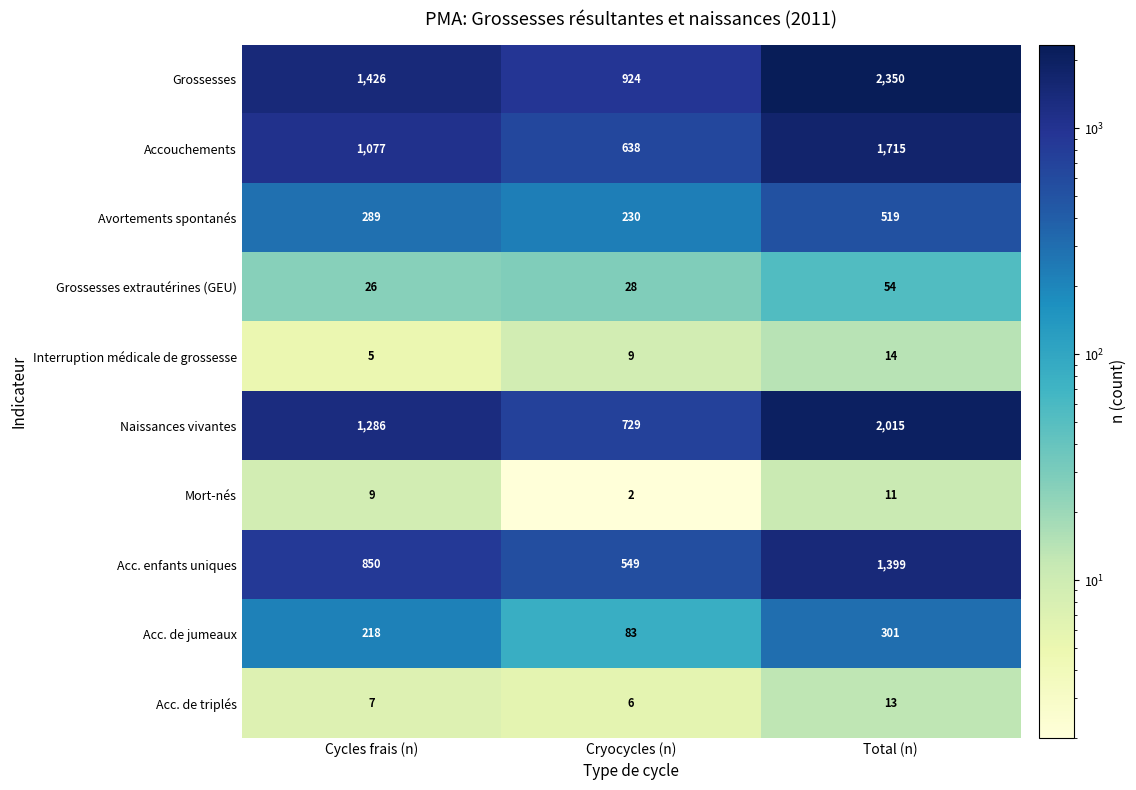

Which category has the lowest value across all series?

Cryocycles (n)